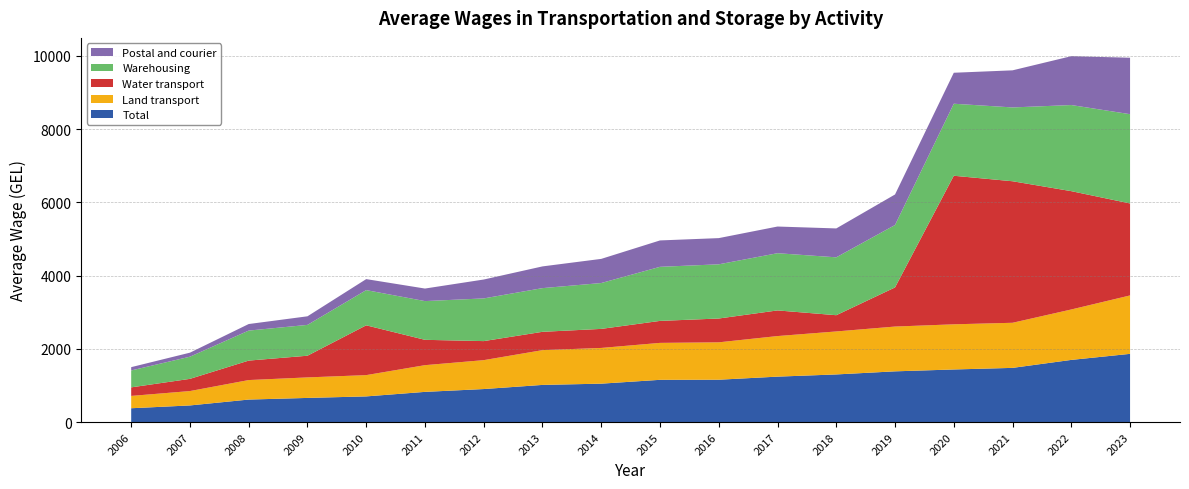

Reading left to right, what are all the values shown in this chart?

Total: 377.3	453.9	614.2	659.0	700.6	824.1	901.3	1014.3	1048.4	1153.2	1156.0	1240.3	1300.3	1384.7	1435.7	1479.3	1697.0	1862.3
Land transport: 336.7	392.5	532.6	560.3	581.1	729.3	789.3	949.4	975.2	1008.6	1021.0	1107.6	1173.6	1222.9	1232.9	1231.2	1376.8	1594.9
Water transport: 233.2	333.0	531.3	591.8	1359.4	691.7	519.5	500.0	520.0	600.0	650.0	700.0	443.2	1068.1	4055.6	3863.8	3230.0	2511.2
Warehousing: 461.9	605.2	819.3	841.7	961.1	1057.5	1165.5	1192.8	1252.1	1476.3	1479.5	1561.9	1580.4	1704.2	1966.3	2015.3	2350.9	2436.9
Postal and courier: 89.9	109.9	178.9	234.4	300.4	342.4	515.8	593.2	659.1	720.4	715.4	728.3	788.8	833.4	845.8	1012.6	1333.9	1540.8